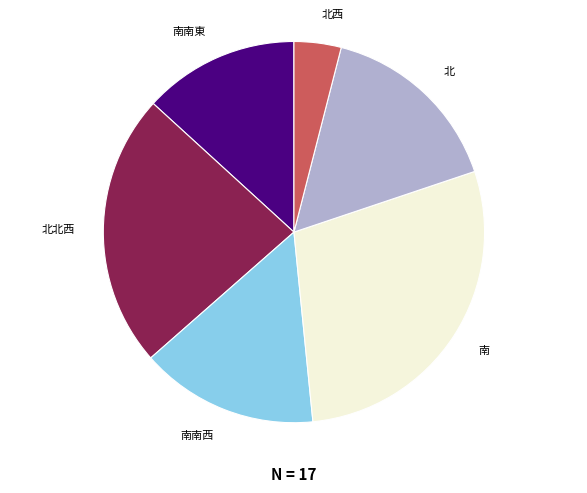

Is the sum of 南南東 and 北 greater than half?

No